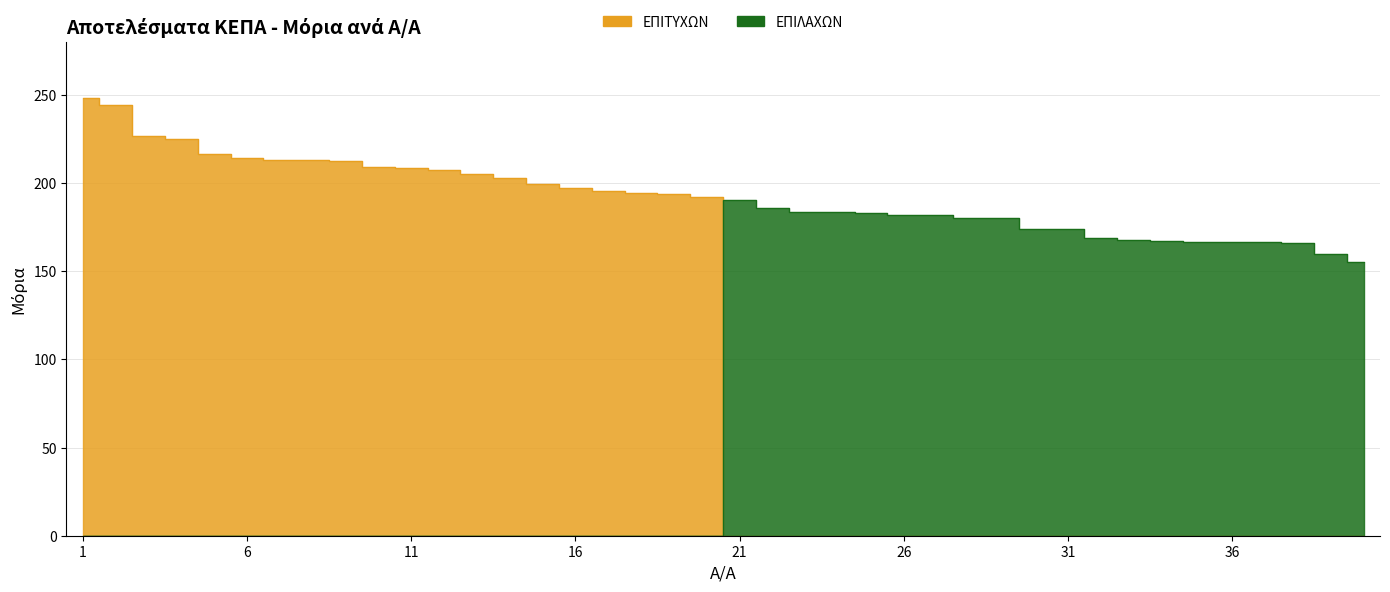

True or false: ΕΠΙΤΥΧΩΝ and ΕΠΙΛΑΧΩΝ intersect in this chart.

True